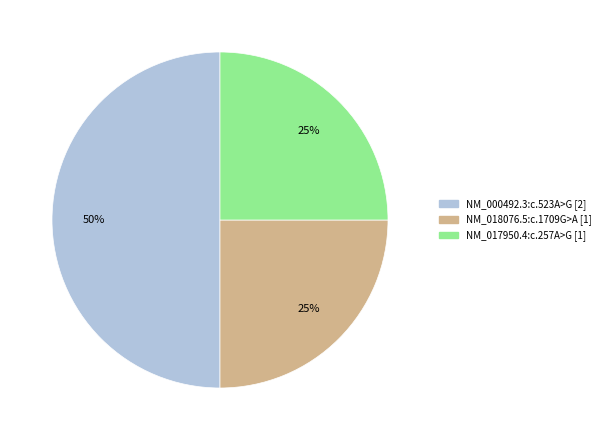

What percentage is the NM_000492.3:c.523A>G slice, to the nearest percent?

50%